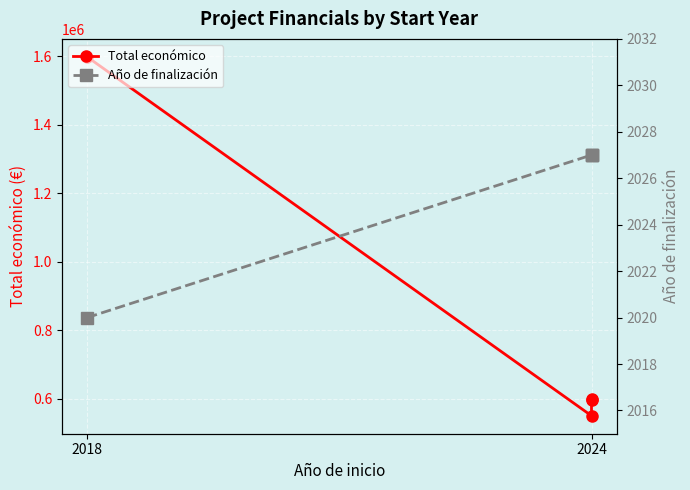

Where is Año de finalización nearest to the value 2023?

2018